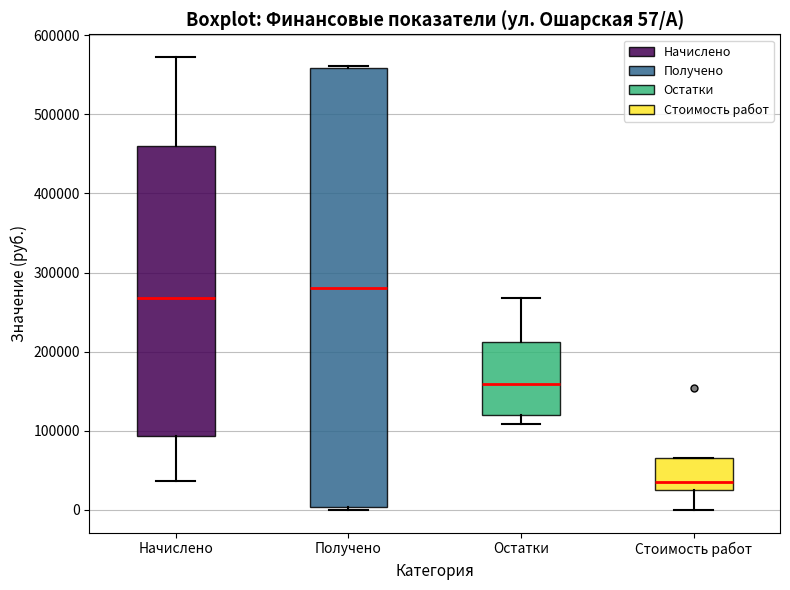

Which box's median line is the lowest?

Стоимость работ